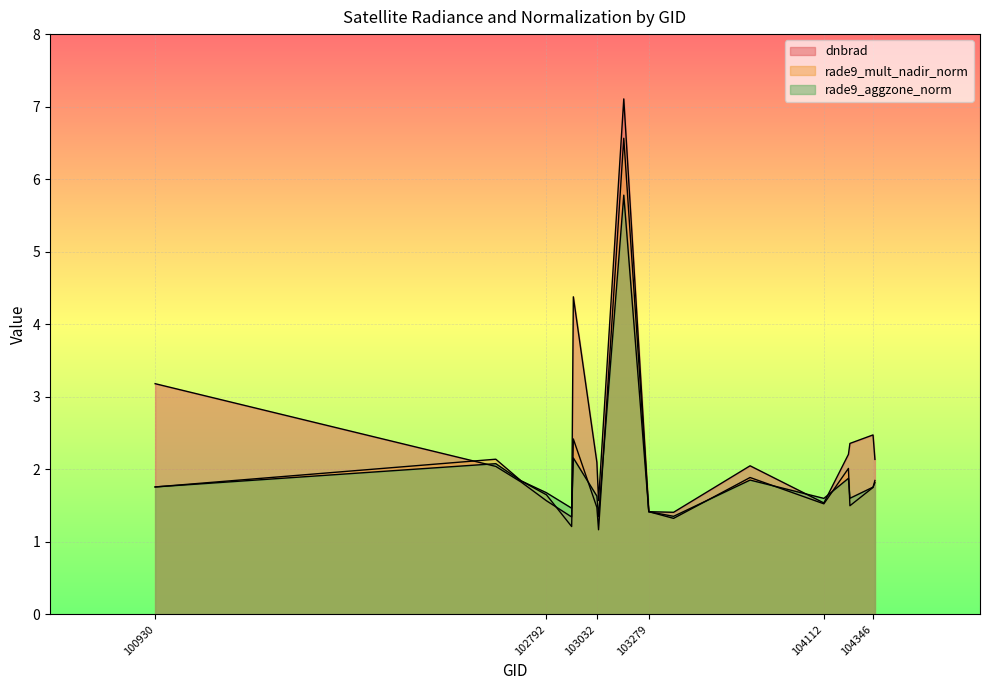

At which category is the sum across all series the highest?

103160